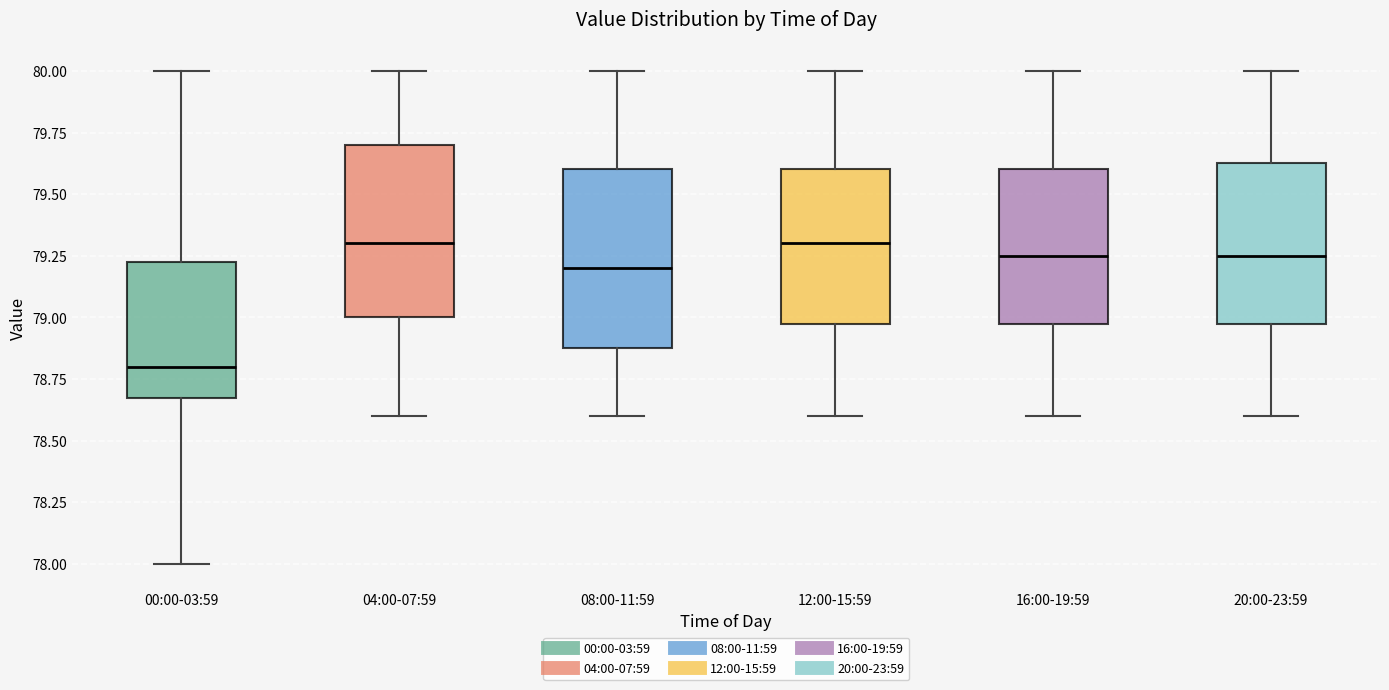

Which box's median line is the lowest?

00:00-03:59